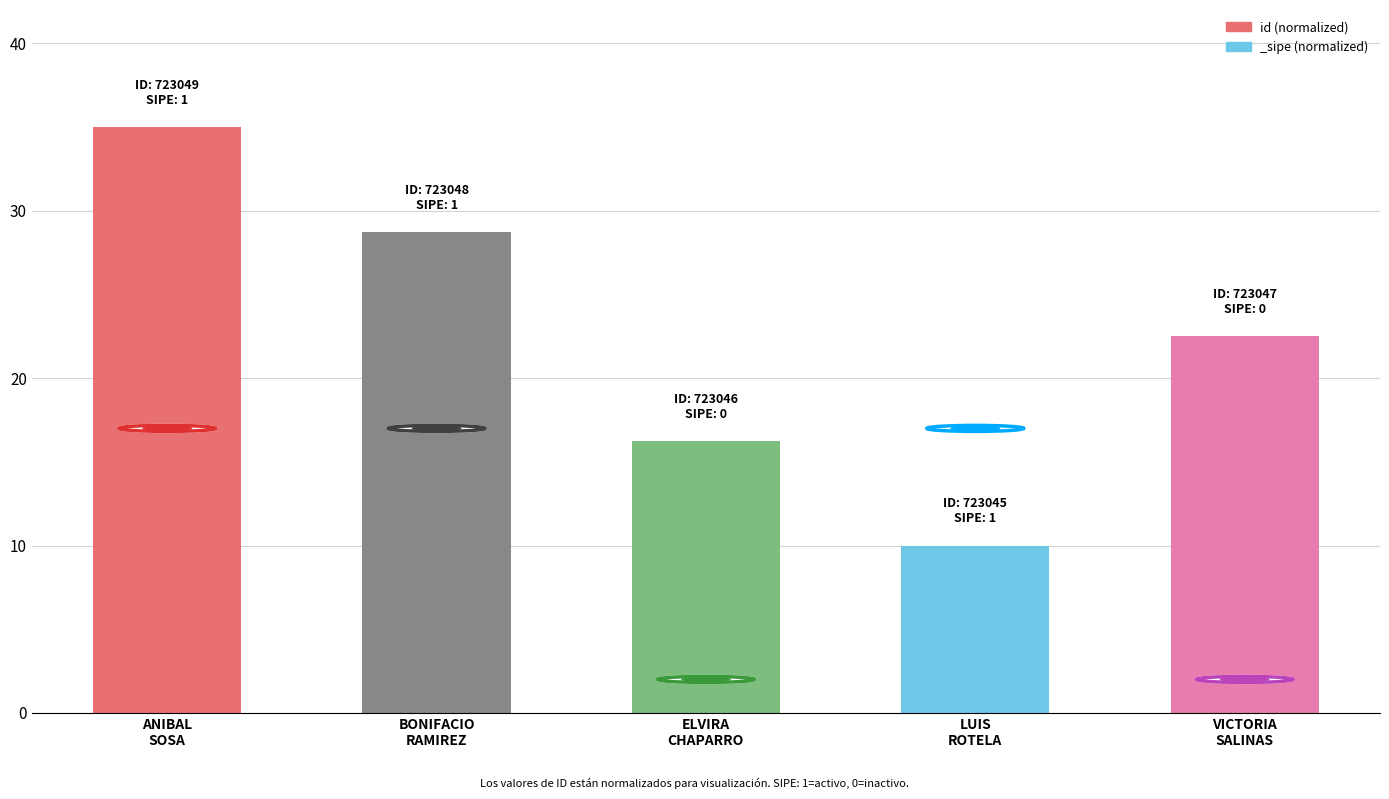

At which label is the value closest to 22?

VICTORIA
SALINAS